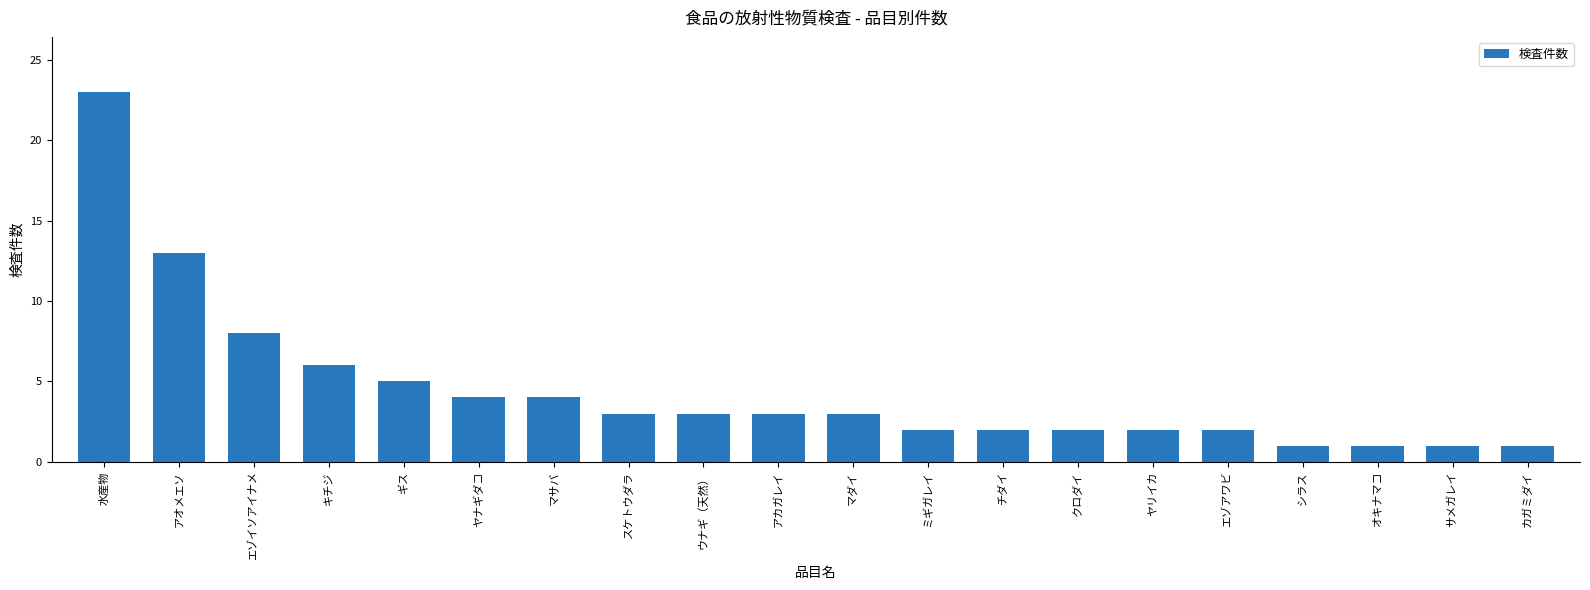

What is the difference between the values at シラス and マダイ?

2